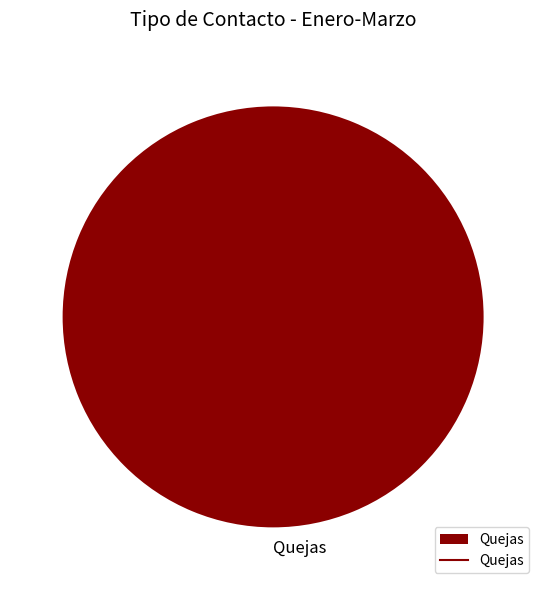

Rank the categories by value from highest to lowest.

Quejas